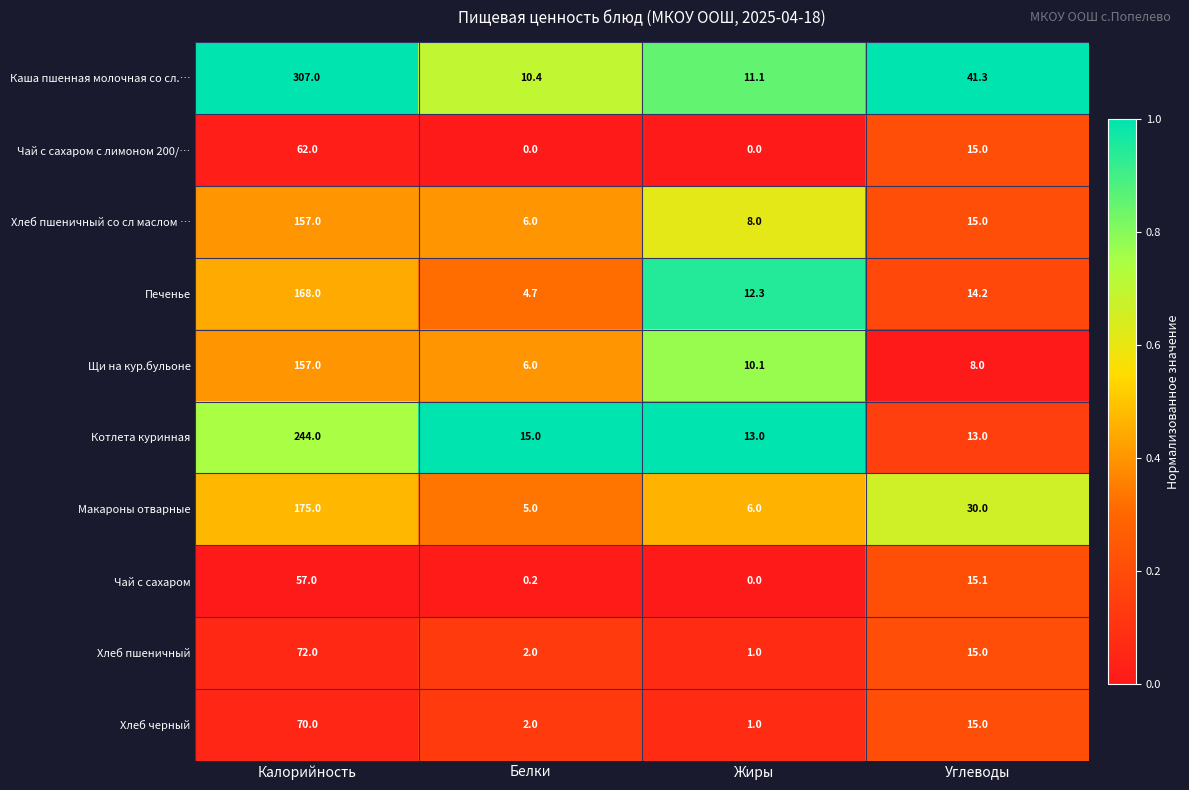

The value of Чай с сахаром с лимоном 200/… at Белки is 0.0. True or false?

True